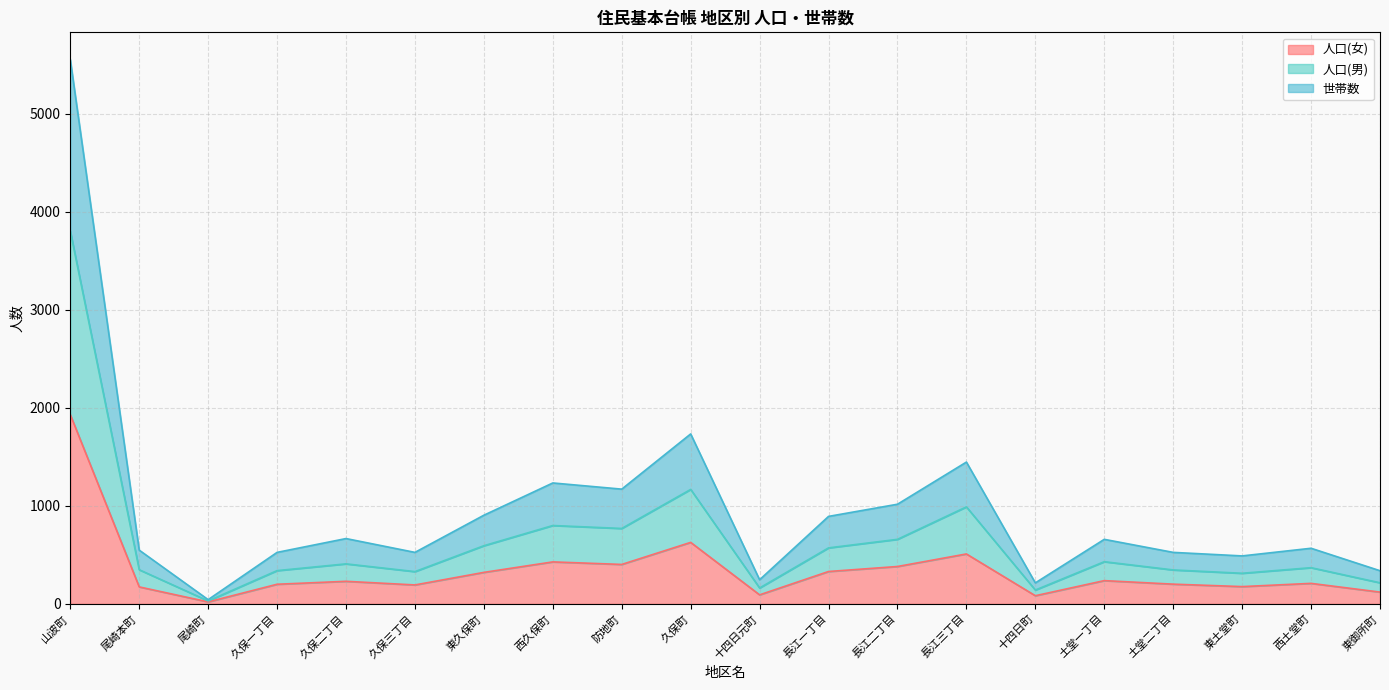

Reading left to right, list all the values displayed in this chart.

人口(女): 山波町=1930	尾崎本町=173	尾崎町=20	久保一丁目=200	久保二丁目=230	久保三丁目=193	東久保町=321	西久保町=428	防地町=402	久保町=627	十四日元町=92	長江一丁目=330	長江二丁目=381	長江三丁目=509	十四日町=83	土堂一丁目=237	土堂二丁目=201	東土堂町=176	西土堂町=209	東御所町=120
人口(男): 山波町=3802	尾崎本町=348	尾崎町=30	久保一丁目=339	久保二丁目=408	久保三丁目=329	東久保町=593	西久保町=799	防地町=769	久保町=1167	十四日元町=162	長江一丁目=571	長江二丁目=658	長江三丁目=989	十四日町=141	土堂一丁目=430	土堂二丁目=346	東土堂町=312	西土堂町=369	東御所町=215
世帯数: 山波町=5551	尾崎本町=548	尾崎町=43	久保一丁目=525	久保二丁目=666	久保三丁目=525	東久保町=904	西久保町=1233	防地町=1170	久保町=1733	十四日元町=246	長江一丁目=892	長江二丁目=1016	長江三丁目=1446	十四日町=214	土堂一丁目=658	土堂二丁目=525	東土堂町=489	西土堂町=567	東御所町=338